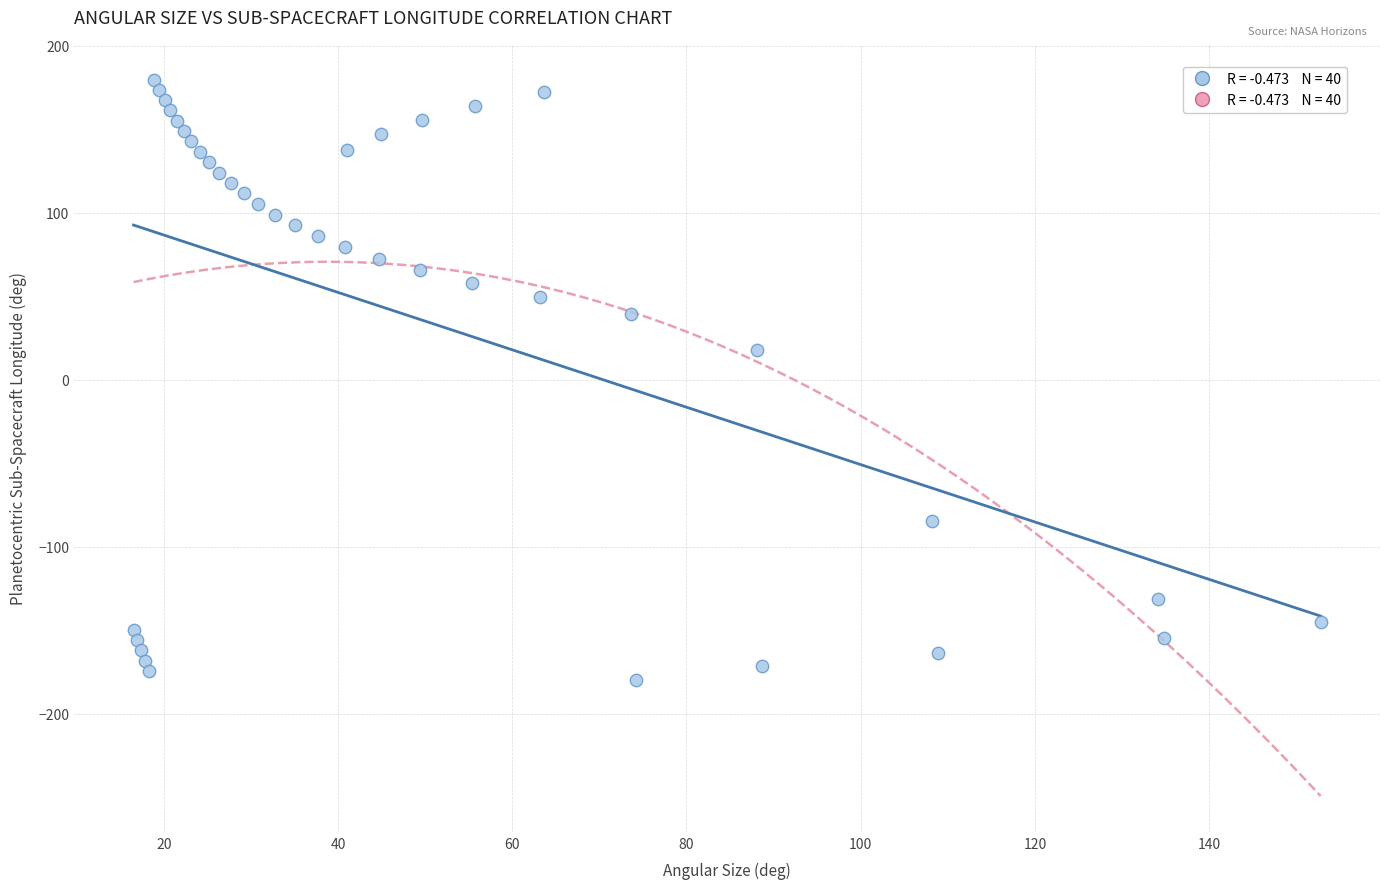

What is the range of Y values (max minus min)?

359.3